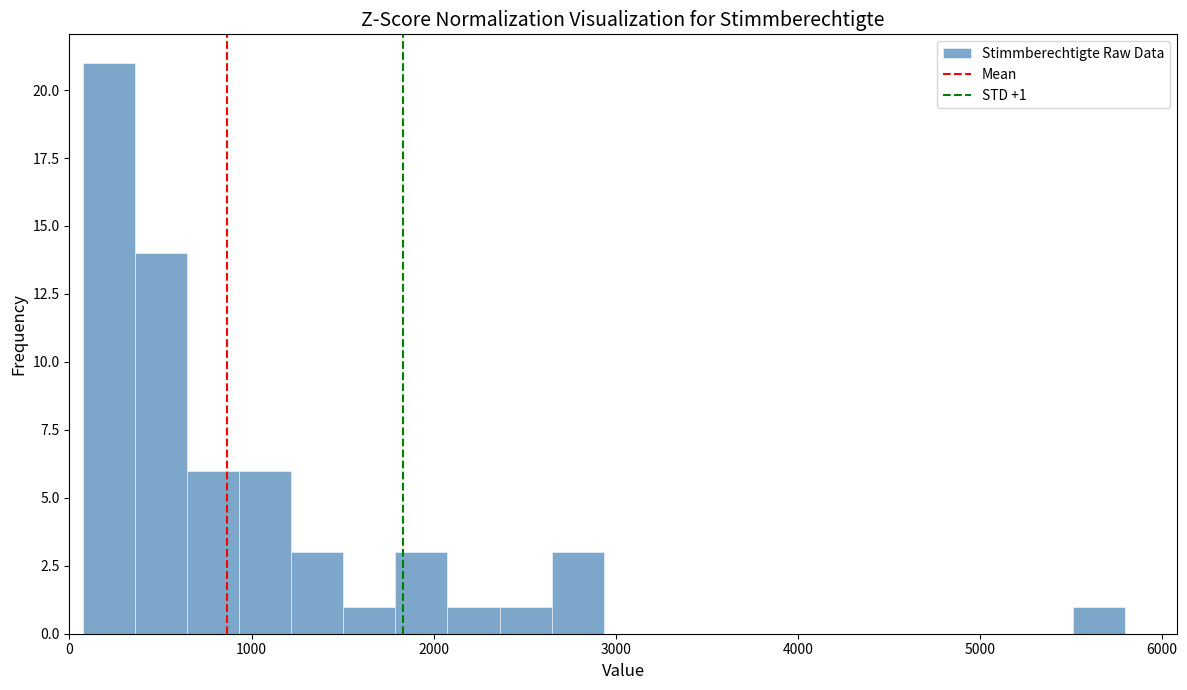

Around what value on the x-axis is the tallest bar? Give the approximate position of its centre, as read against the axis.

200